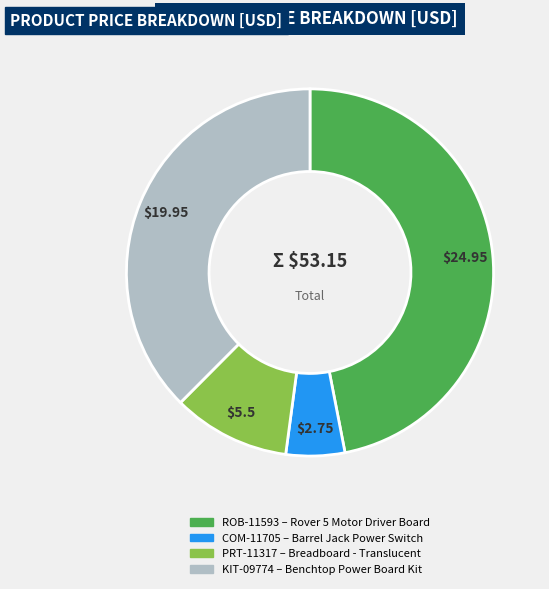

How many segments does this pie chart have?

4